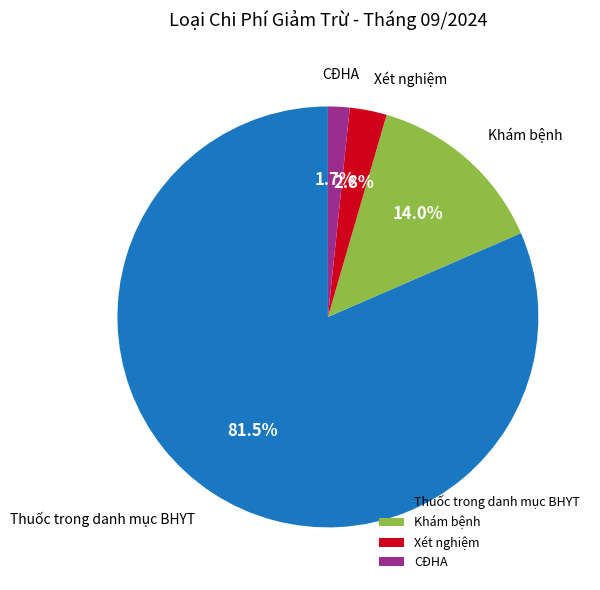

True or false: Khám bệnh accounts for 9% of the total.

False